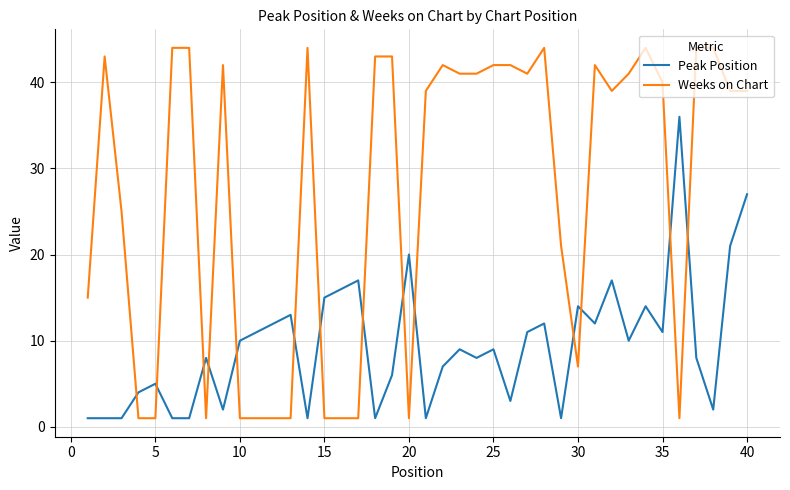

What is the lowest value of the Peak Position series?

1